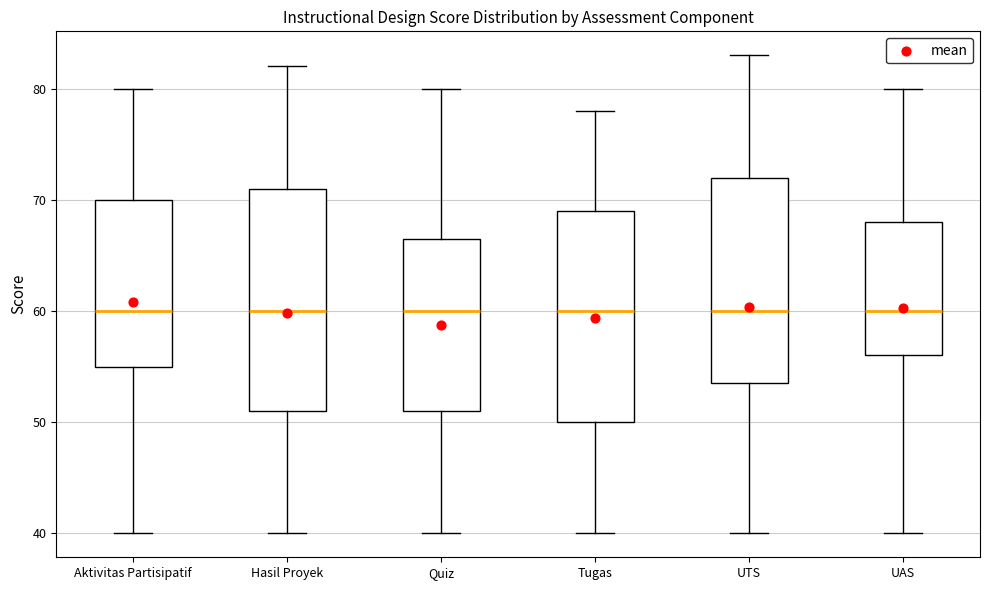

Which box is the tallest, from its lower edge to its upper edge?

Hasil Proyek